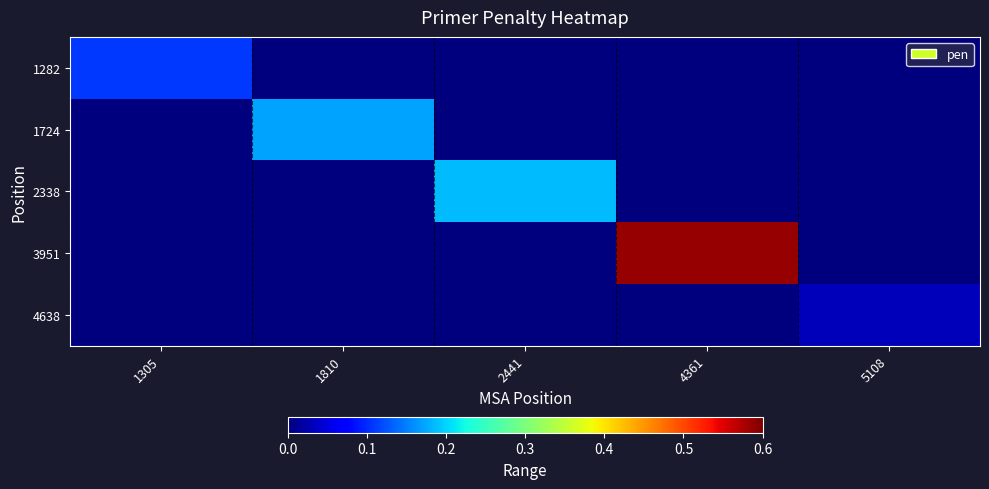

Reading right to left, list all the values displayed in this chart.

1282: 5108=0.0	4361=0.0	2441=0.0	1810=0.0	1305=0.1
1724: 5108=0.0	4361=0.0	2441=0.0	1810=0.2	1305=0.0
2338: 5108=0.0	4361=0.0	2441=0.2	1810=0.0	1305=0.0
3951: 5108=0.0	4361=0.6	2441=0.0	1810=0.0	1305=0.0
4638: 5108=0.0	4361=0.0	2441=0.0	1810=0.0	1305=0.0